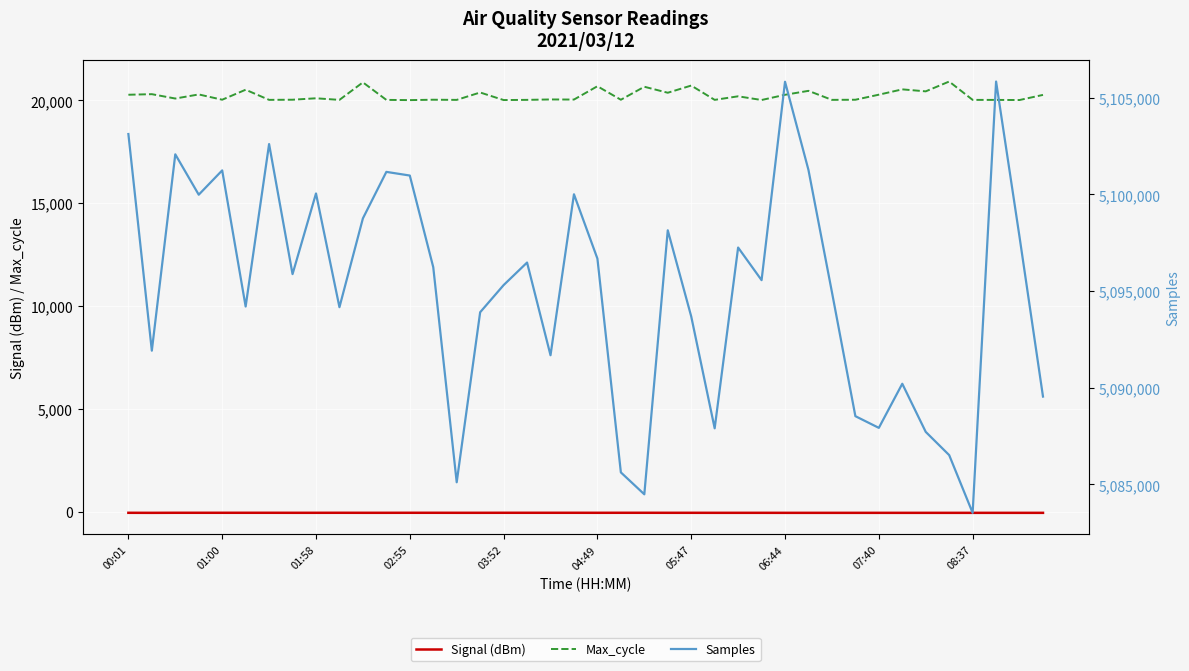

What is the maximum value for Max_cycle?

20920